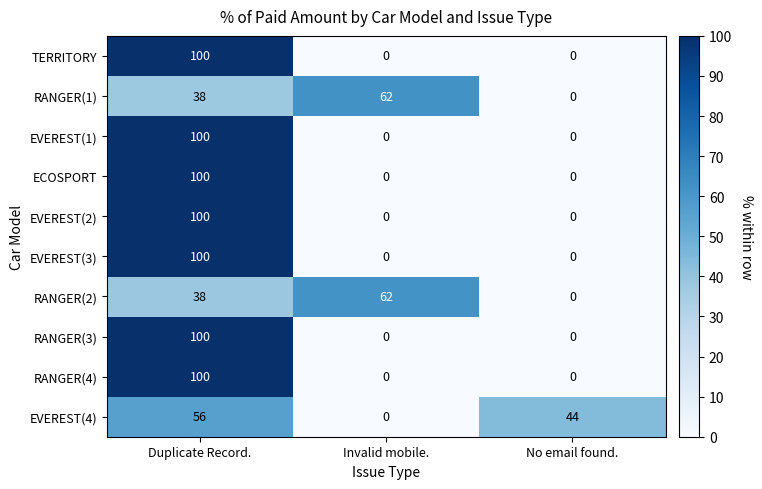

What is the difference between the maximum and second lowest values in the RANGER(2) series?

24